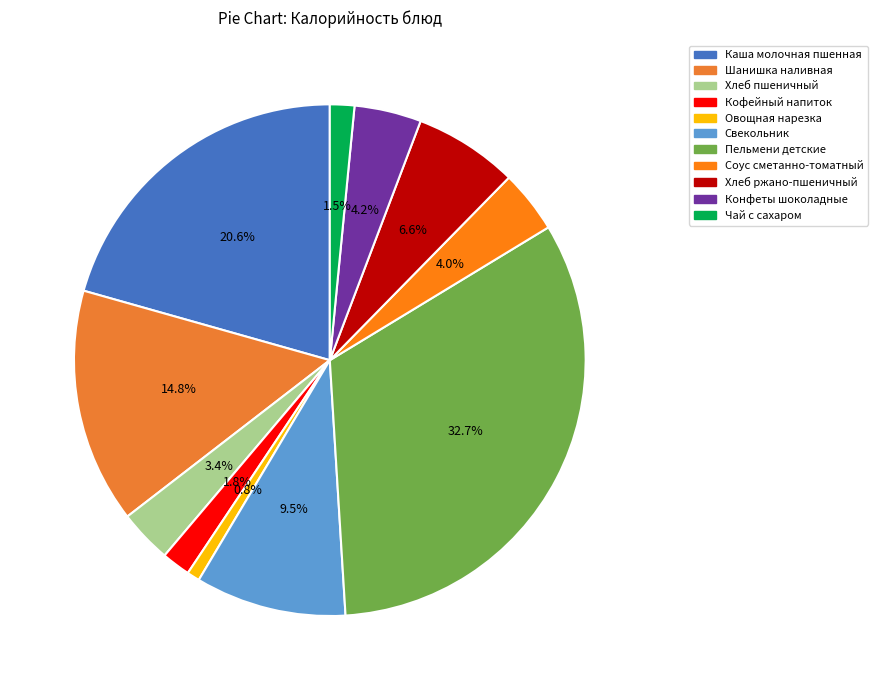

To the nearest percent, what is the average slice percentage?

9%